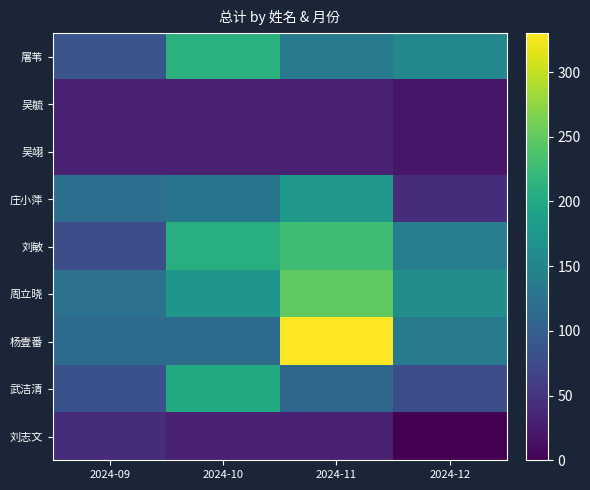

Which label corresponds to the largest value in the chart?

2024-11